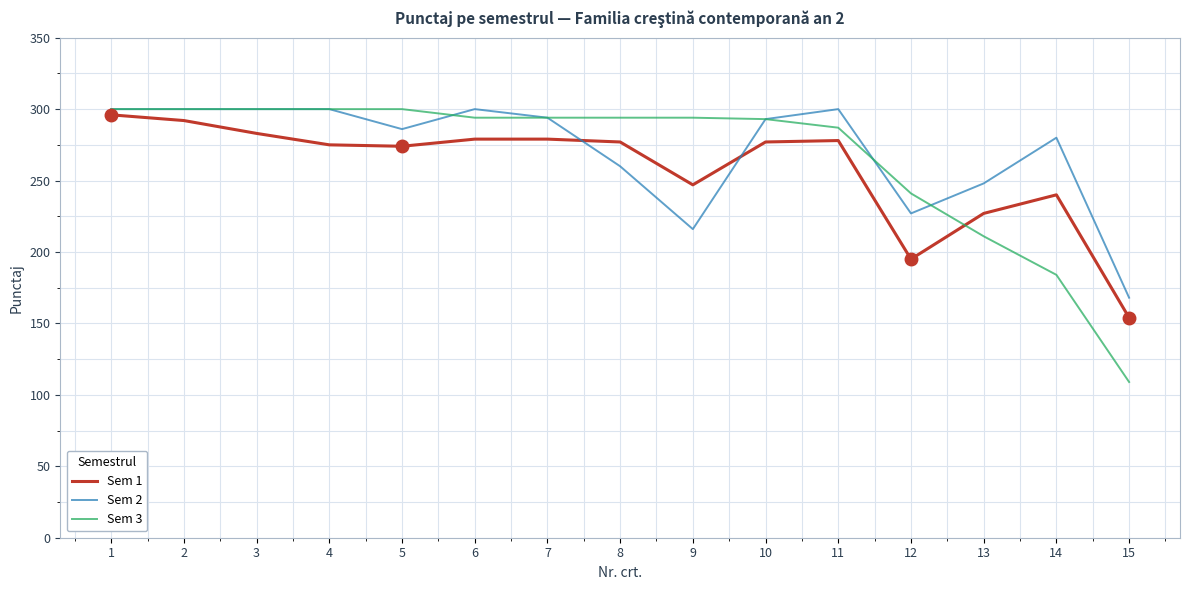

The value of Sem 2 at 12 is 227. True or false?

True